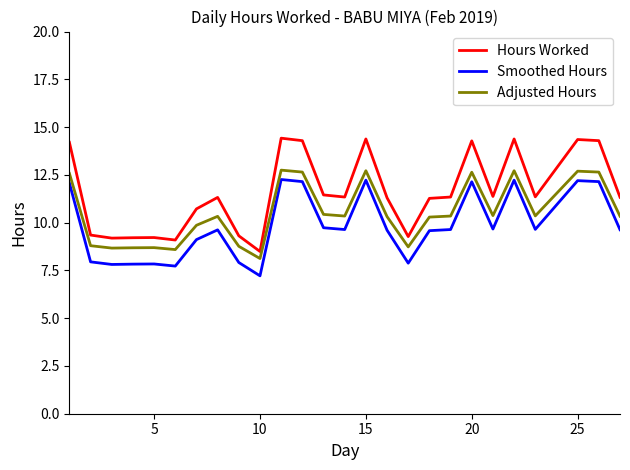

What is the difference between the second highest and second lowest values in the Smoothed Hours series?

4.5